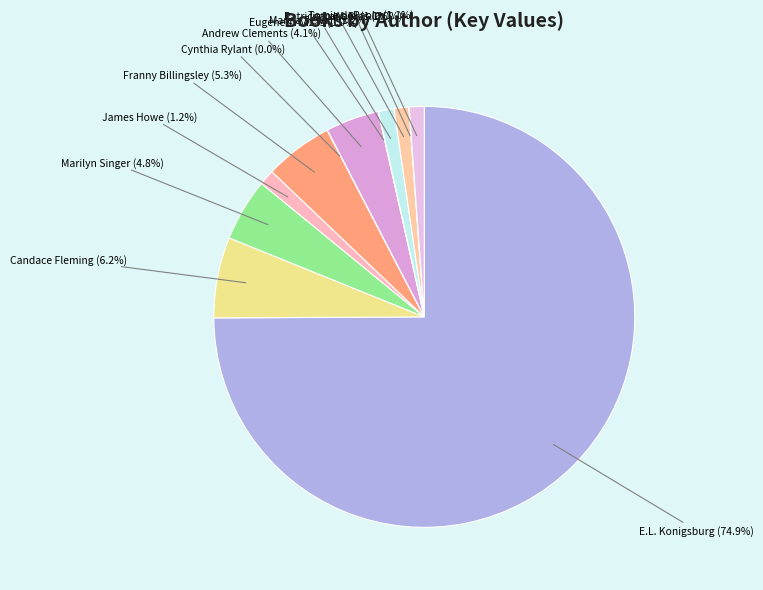

Is there a majority slice in this chart?

Yes